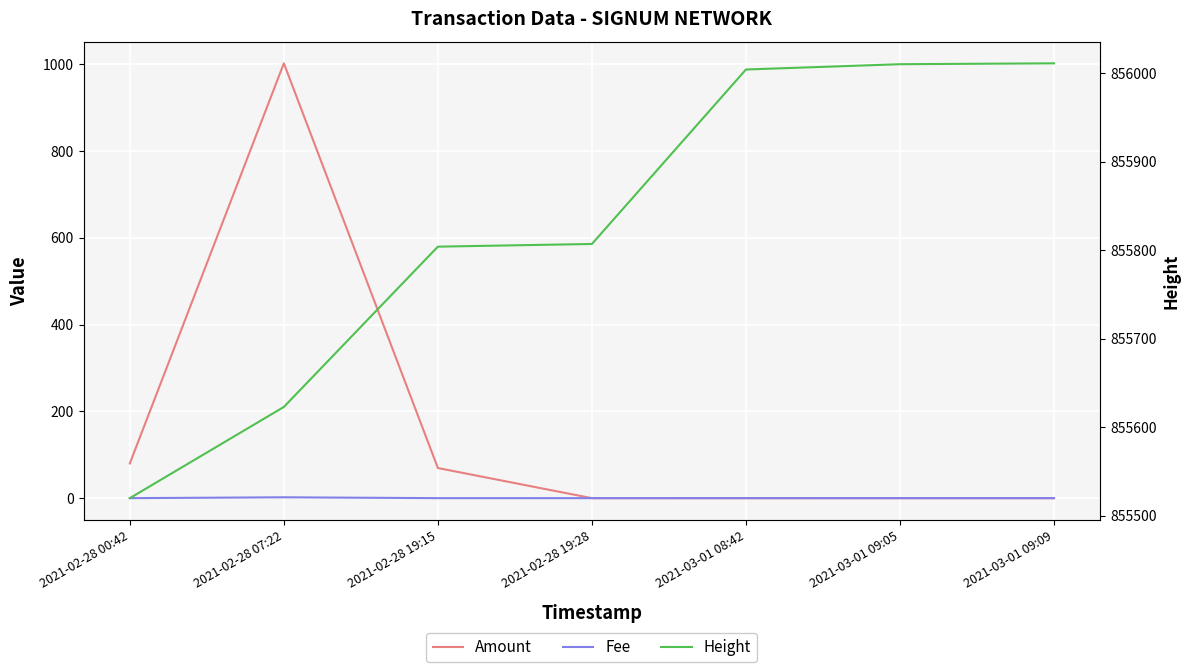

What is the label of the 4th point from the left?

2021-02-28 19:28